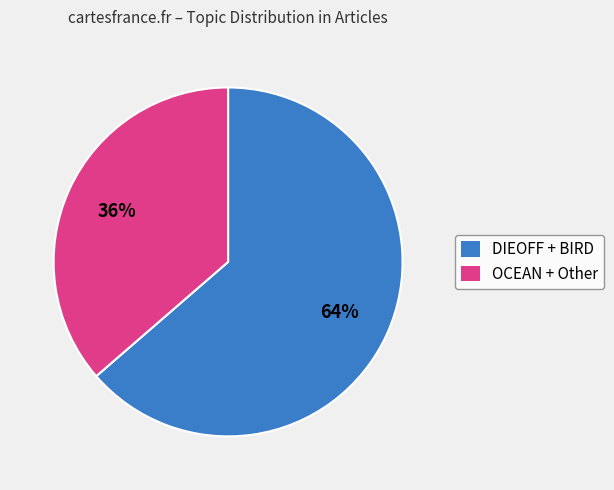

Does any single category account for the majority?

Yes